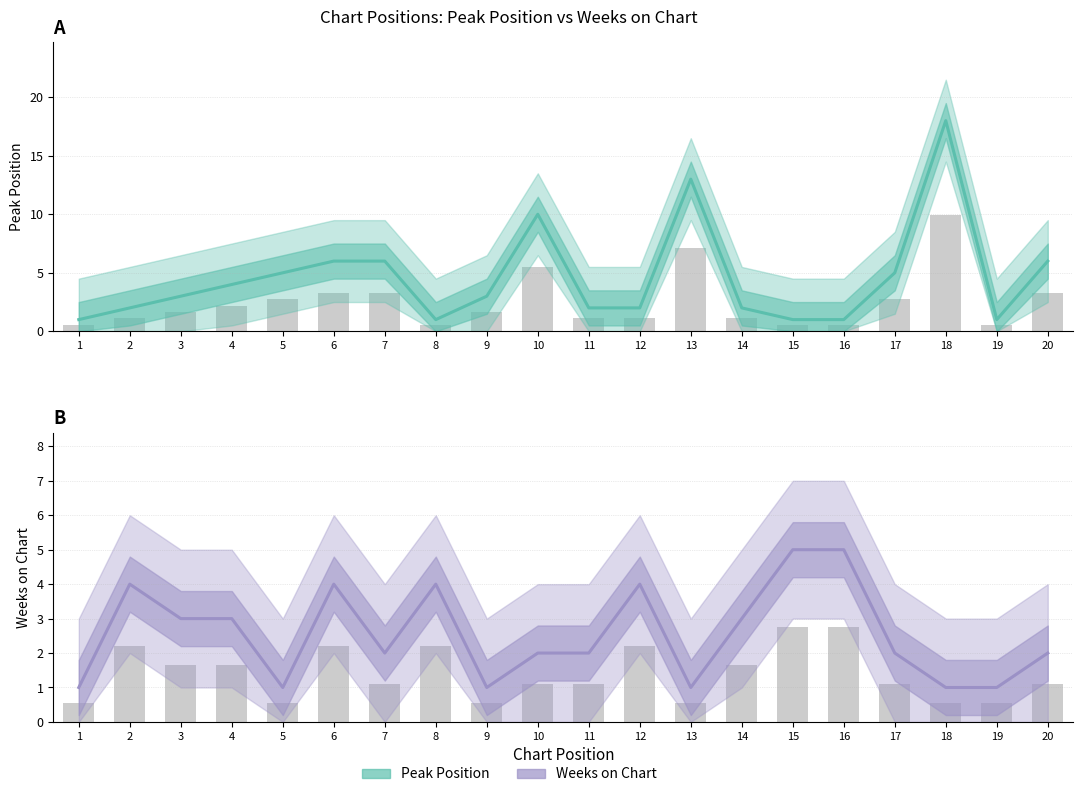

What is the spread (max minus min) of values at 8?

3